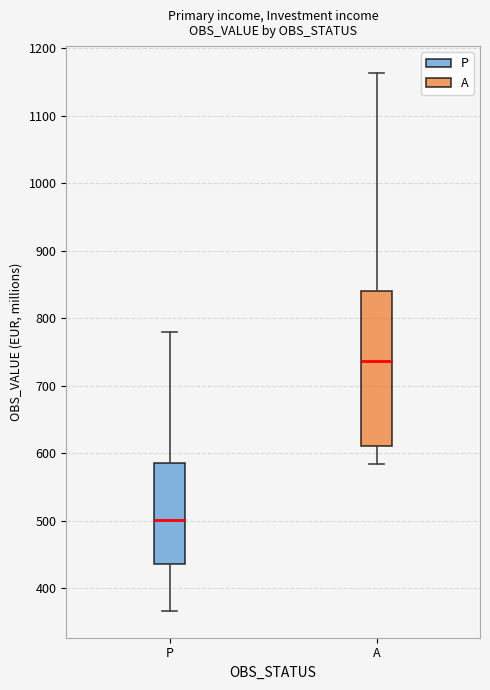

Reading left to right, transcribe this box plot: for each box, give where its median line is, the range the box spans, and where its two whiskers end, as read against the y-axis. The values are not printed on the chart, so give them approximately, as read against the axis.

P: median 500, box 440 to 590, whiskers 370 to 780
A: median 740, box 610 to 840, whiskers 580 to 1160